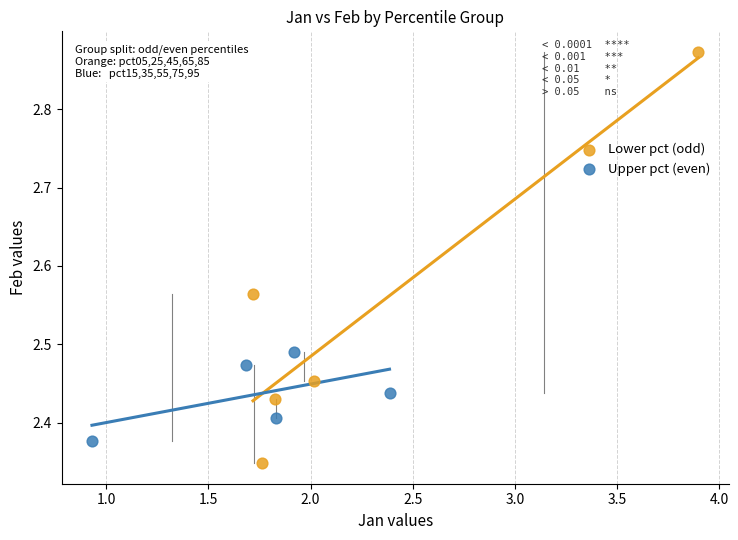

Which series contains the highest Y value?

Lower pct (odd)